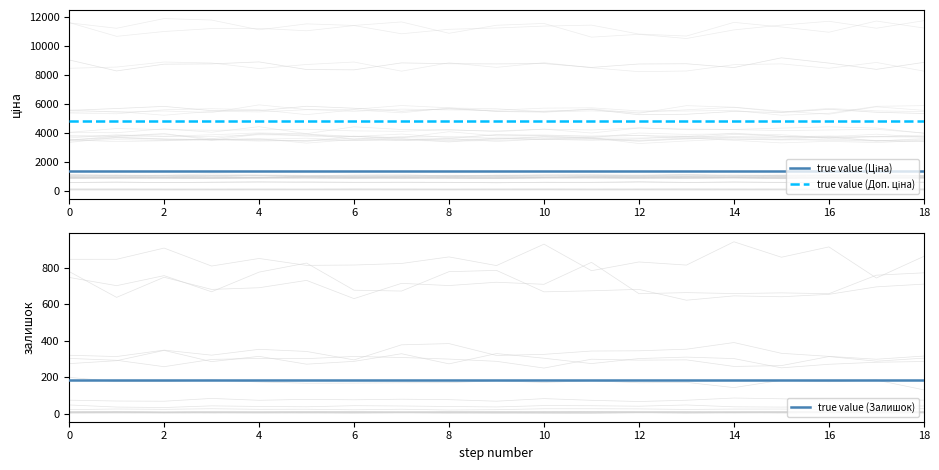

The true value (Залишок) series shows 187.0 at 2. True or false?

True